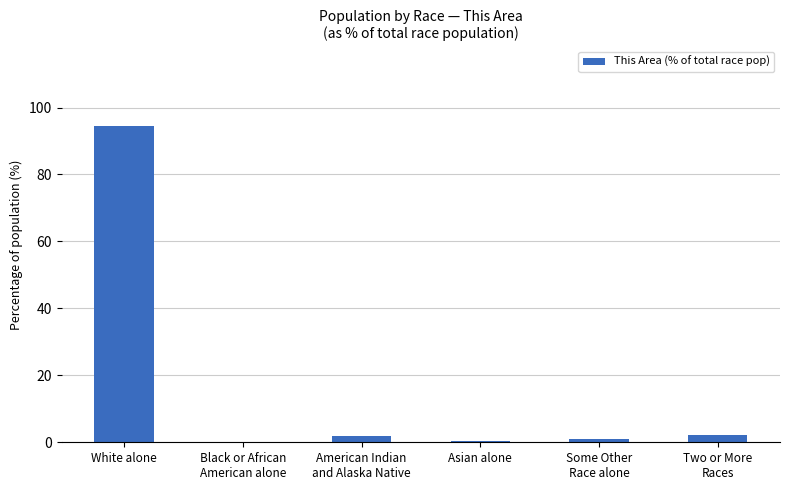

What is the greatest value displayed?

94.6